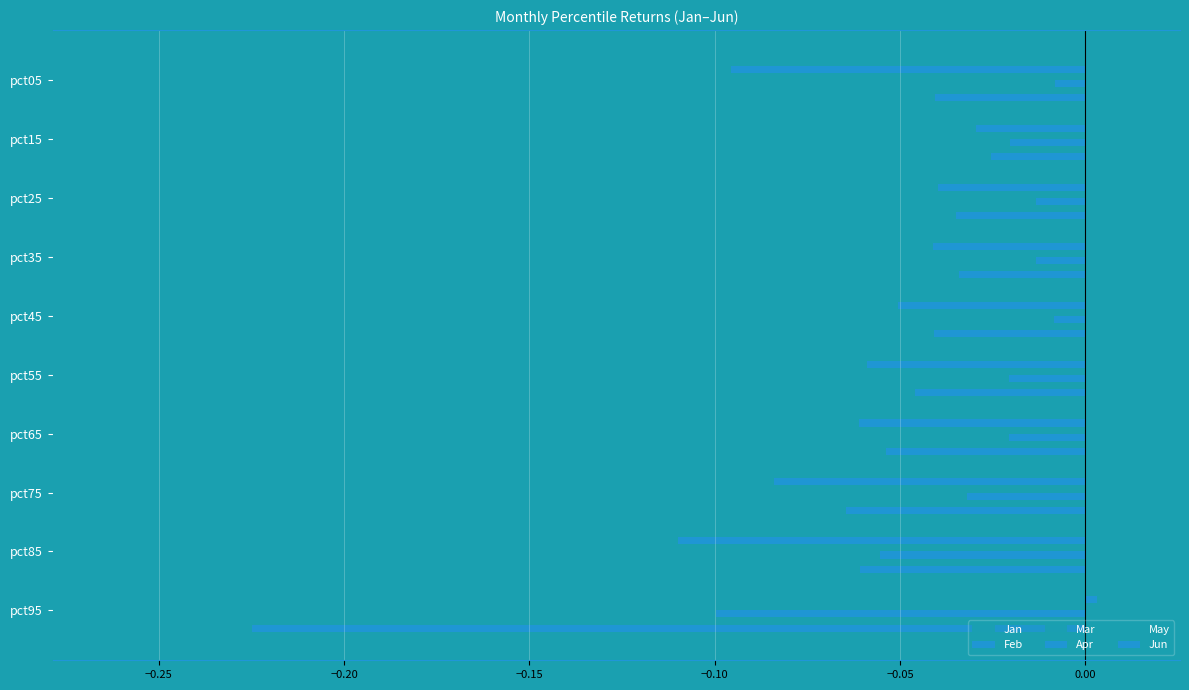

How many distinct data groups are displayed?

6